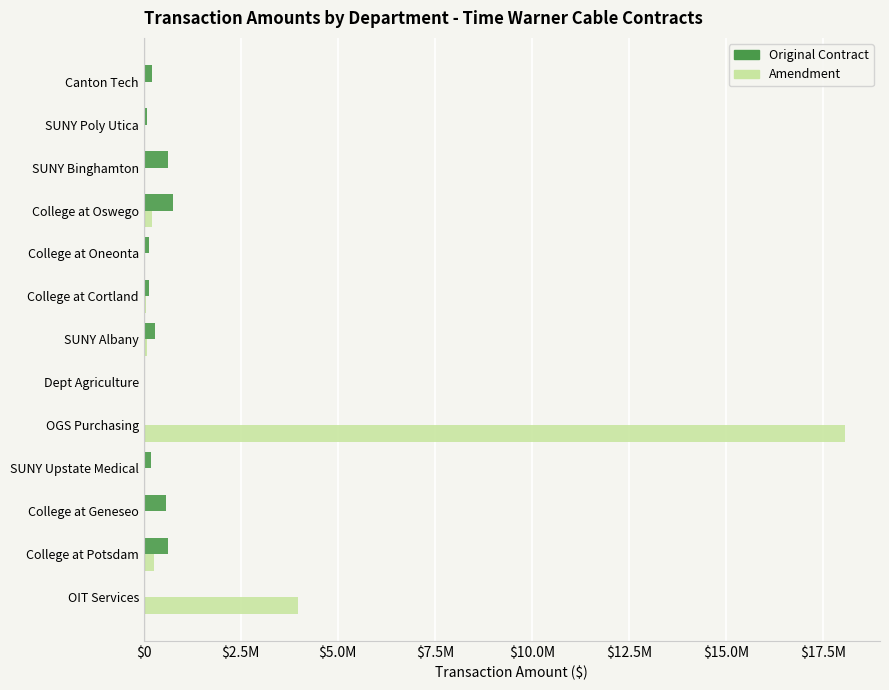

What is the average value of the Original Contract series?

280938.4